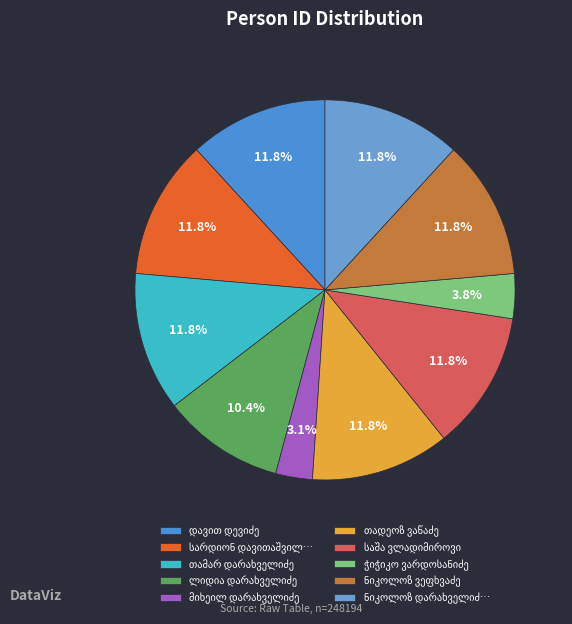

Which slice is the smallest?

მიხეილ დარახველიძე